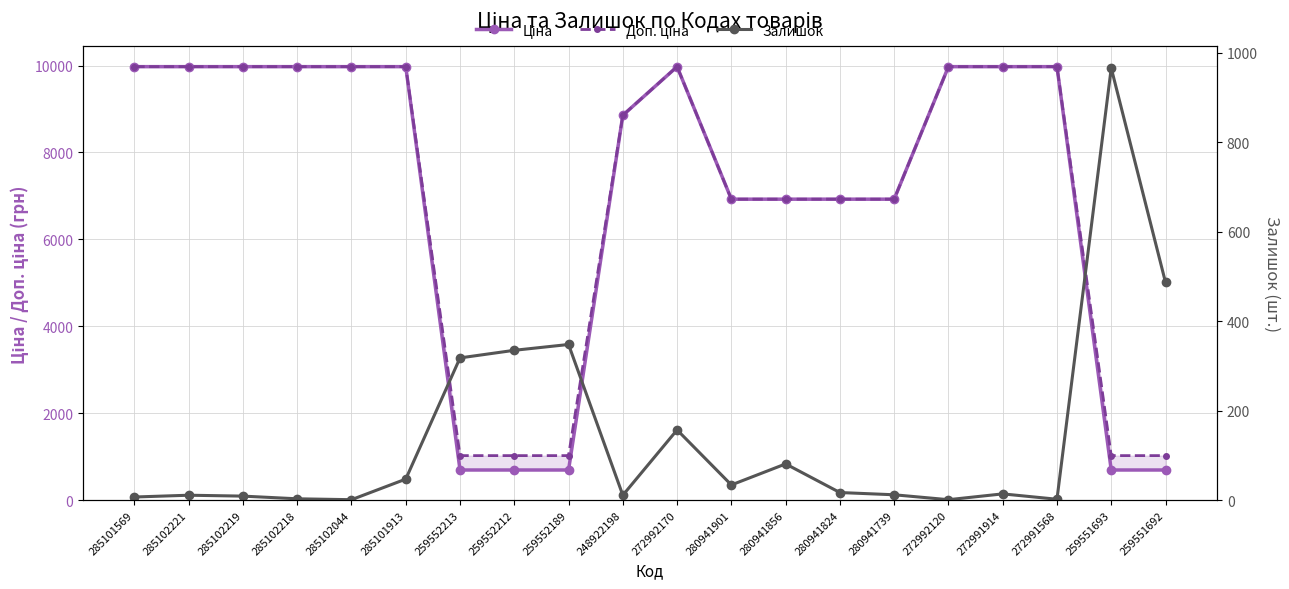

Which has a higher value, 285102219 or 280941739?

285102219